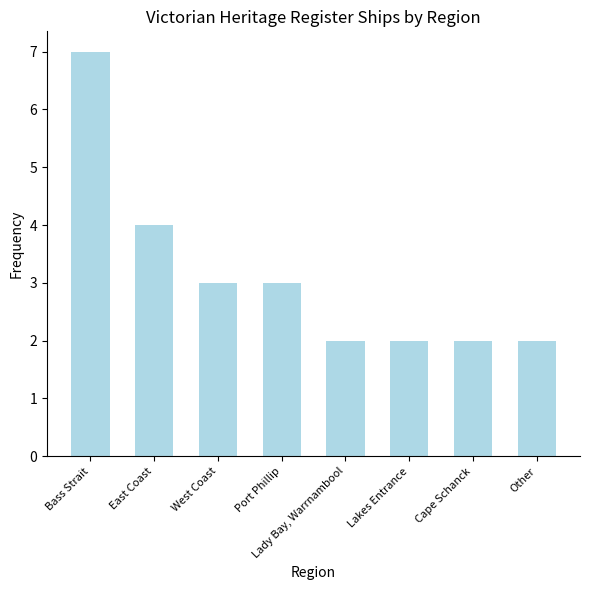

What is the label of the 8th bar from the left?

Other